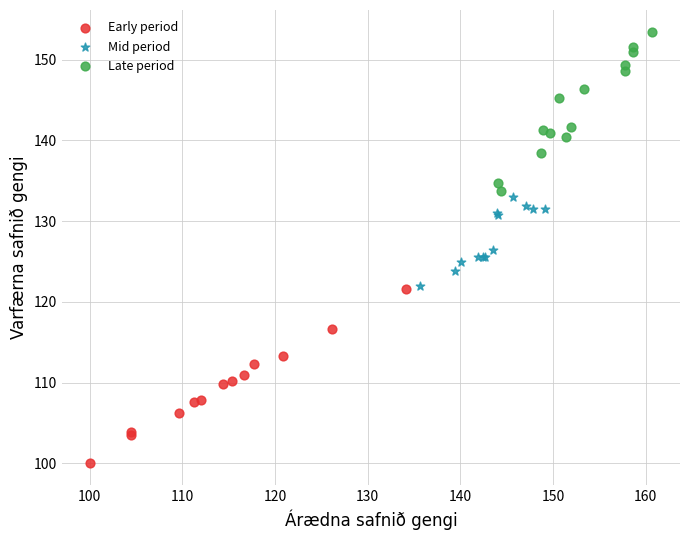

Which series reaches the minimum Y coordinate?

Early period